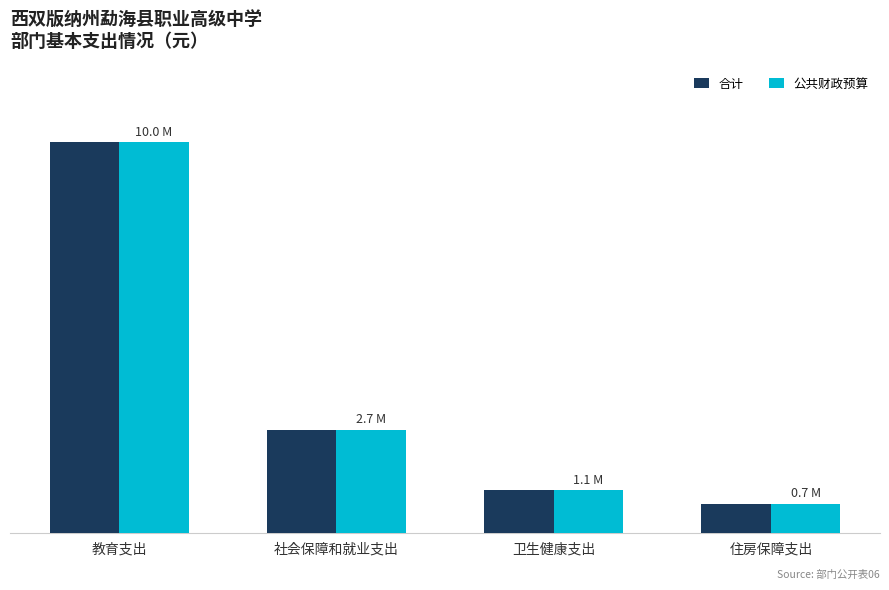

Is it true that 合计 equals 1101526.4 at 住房保障支出?

False